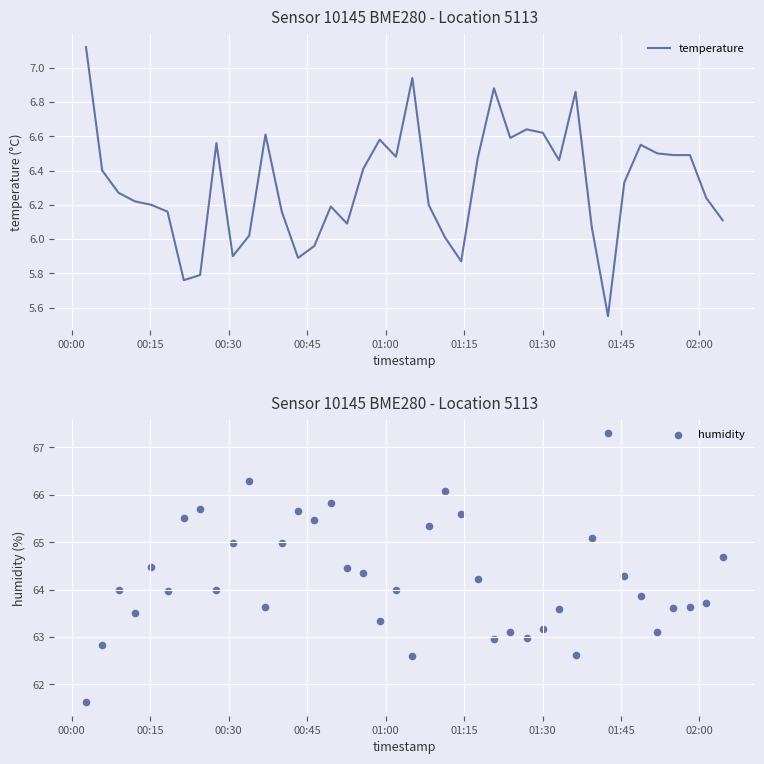

Which series has the largest total across all categories?

humidity